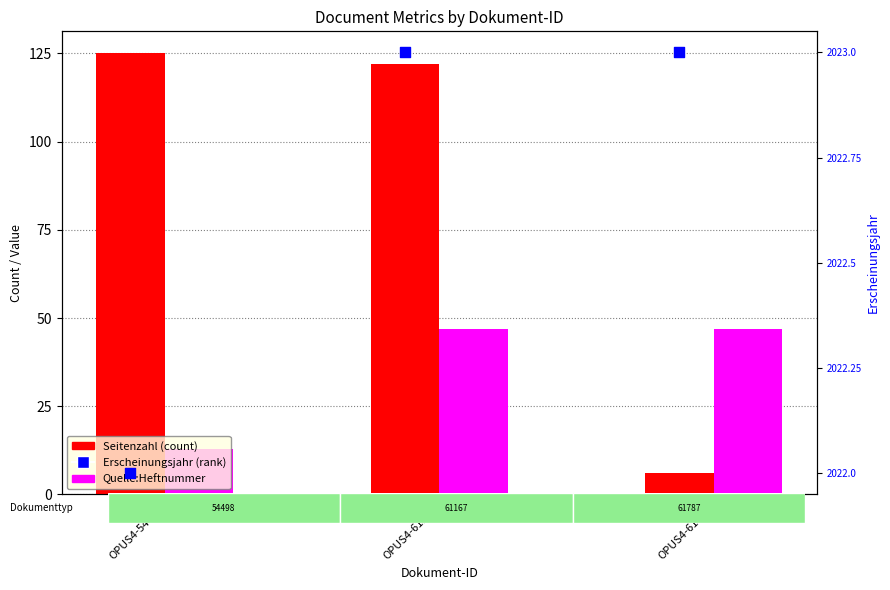

Which series has the largest total across all categories?

Erscheinungsjahr